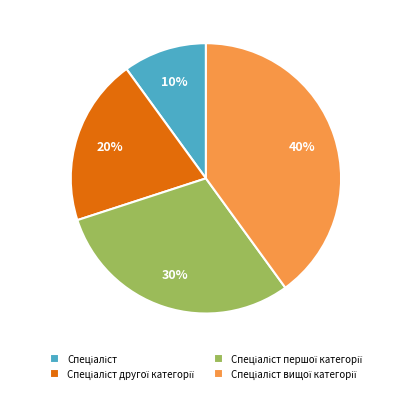

Is there a majority slice in this chart?

No